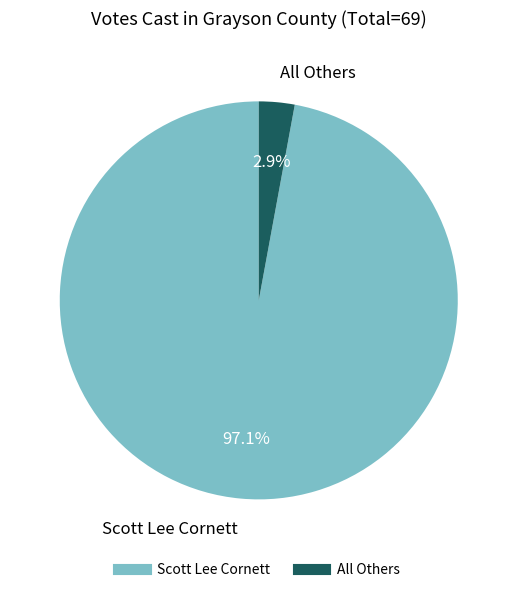

Combined, do Scott Lee Cornett and All Others account for over 50%?

Yes